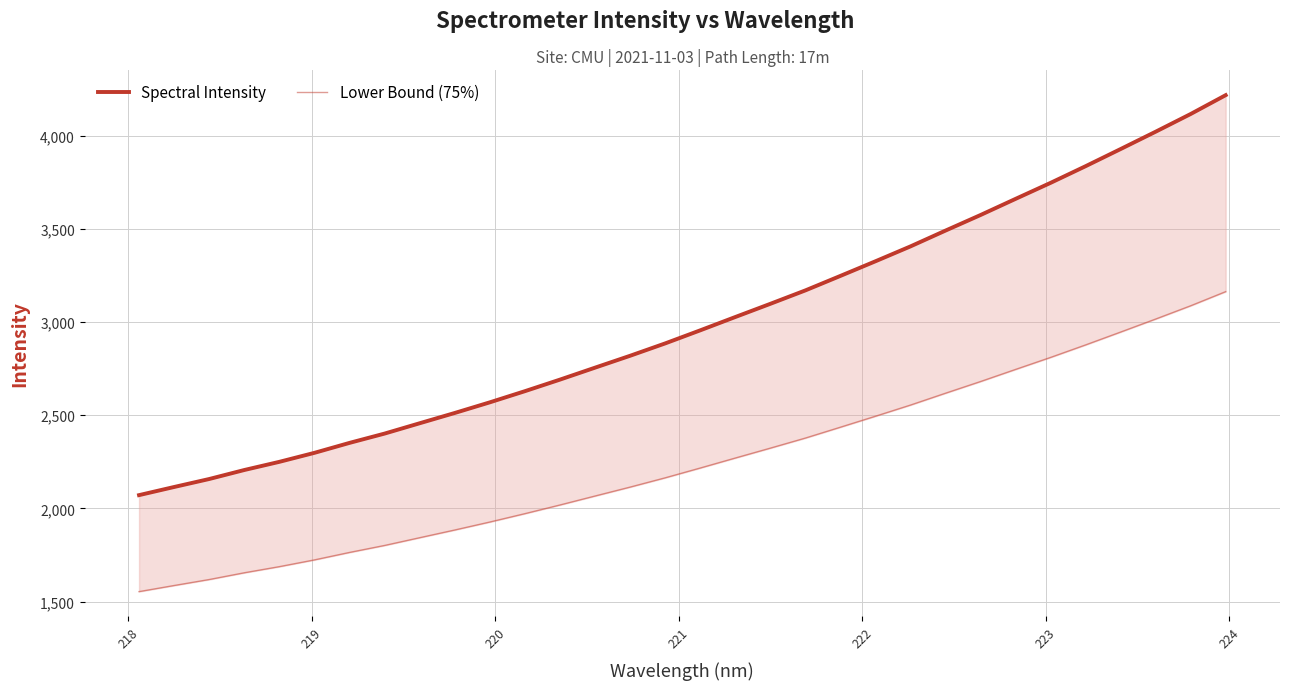

At how many categories does at least one series exceed 2829?

17